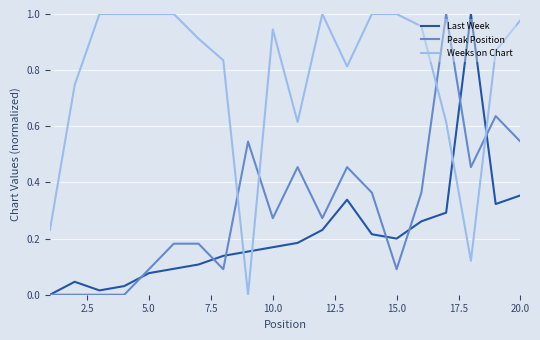

Which series has the largest total across all categories?

Weeks on Chart